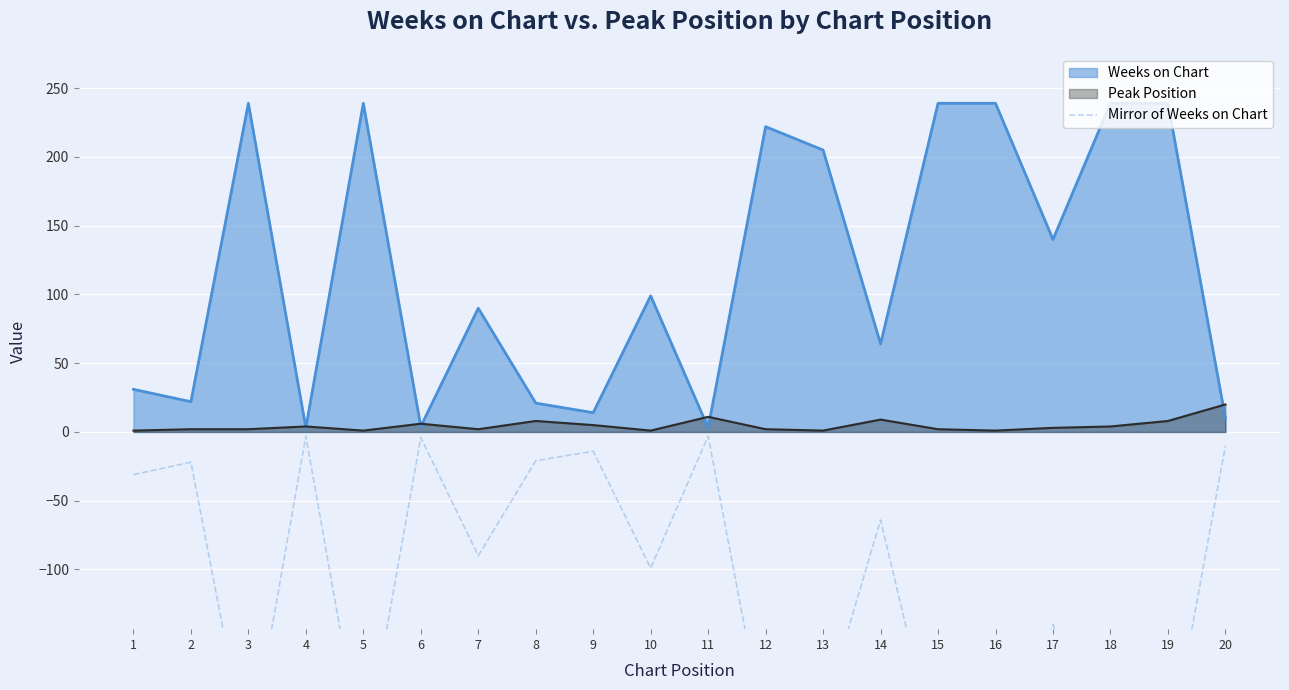

Count the number of values greater than -90.

9